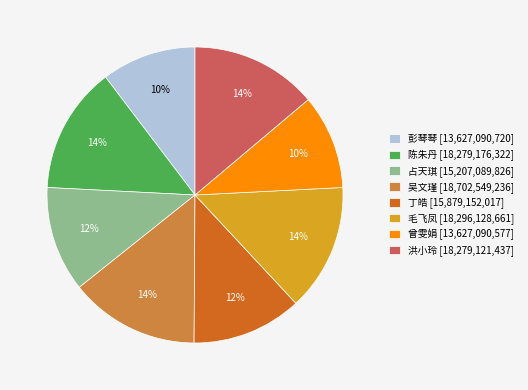

Do 毛飞凤 and 彭琴琴 together represent more than half of the pie?

No